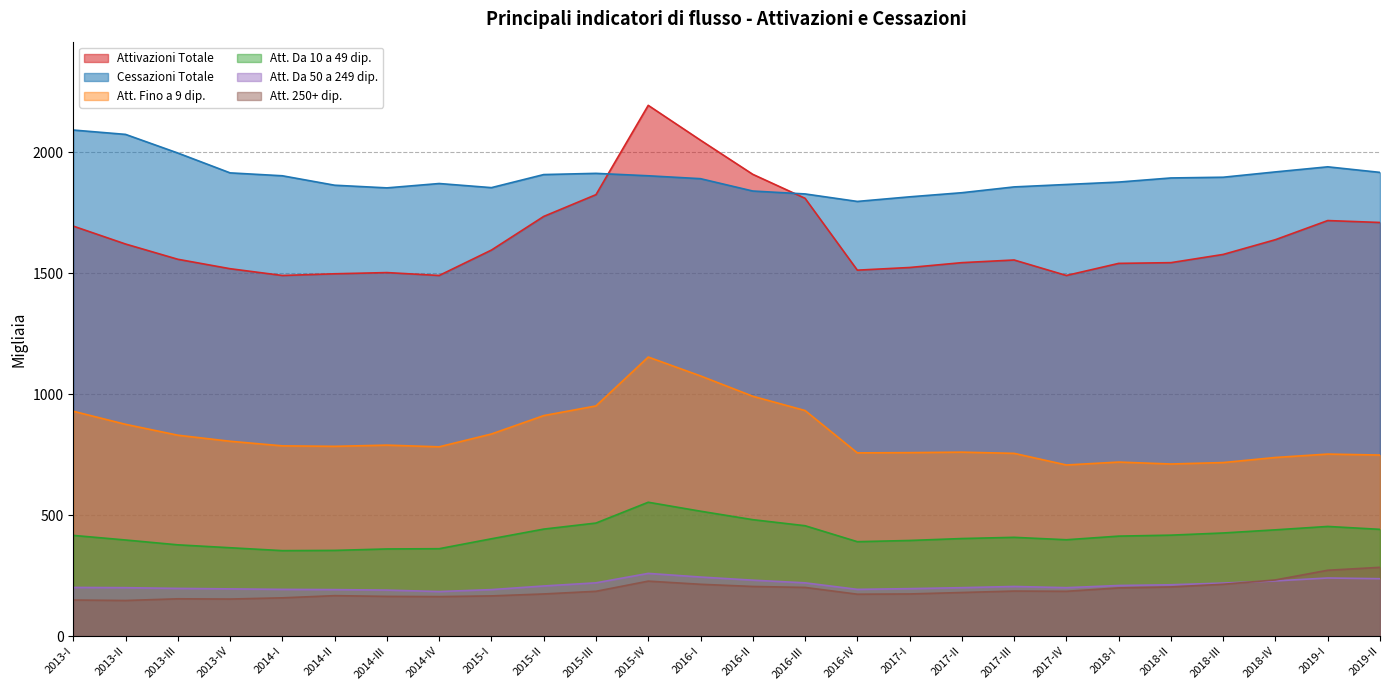

How many interior local peaks does the Attivazioni Totale series have?

4